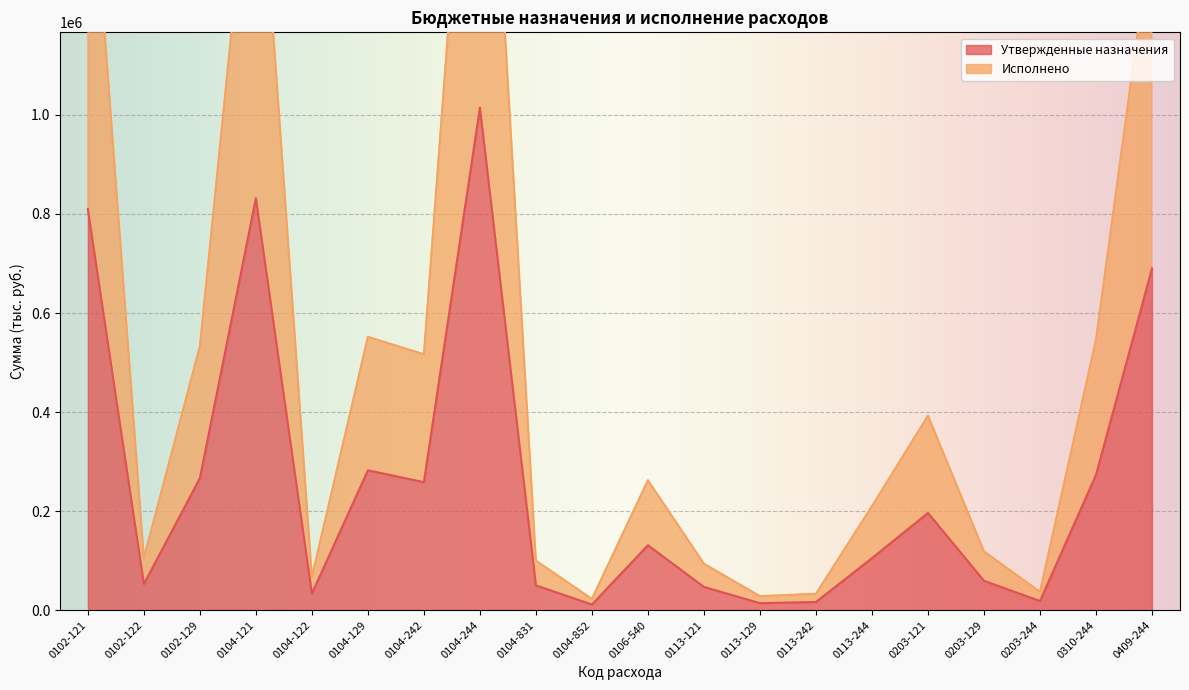

What is the approximate value of Утвержденные назначения at 0104-242?

258395.0